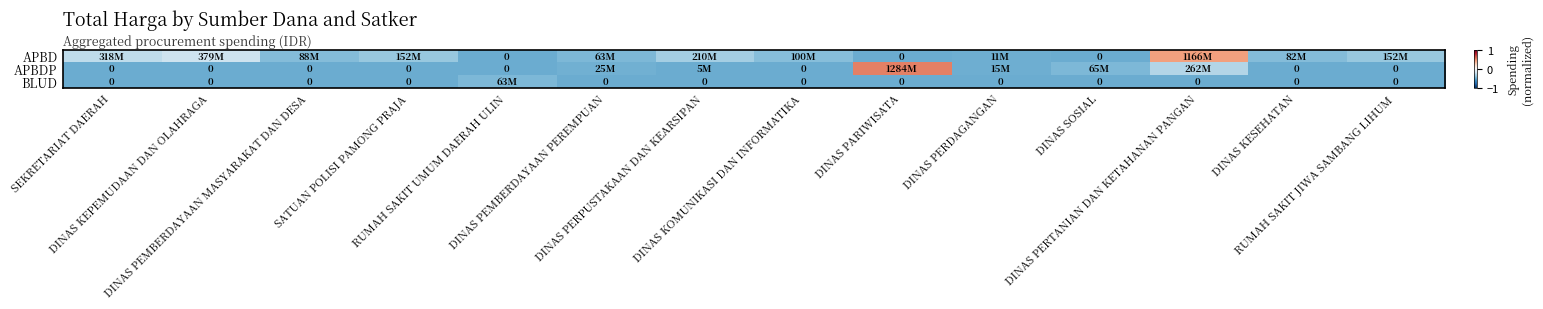

How many values in APBD are below zero?

13